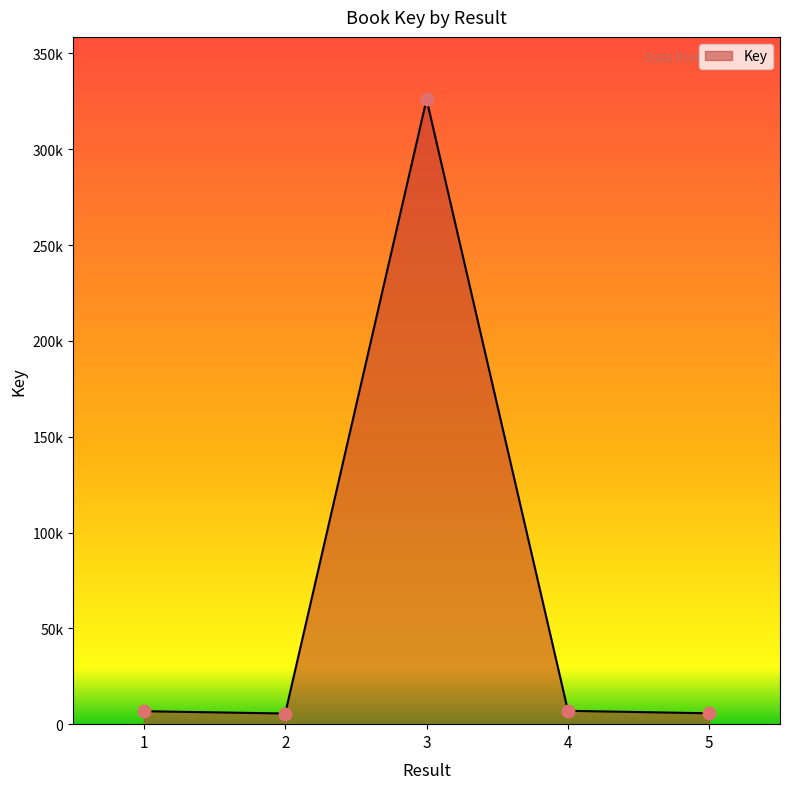

What is the change in value from 3 to 5?

-320360